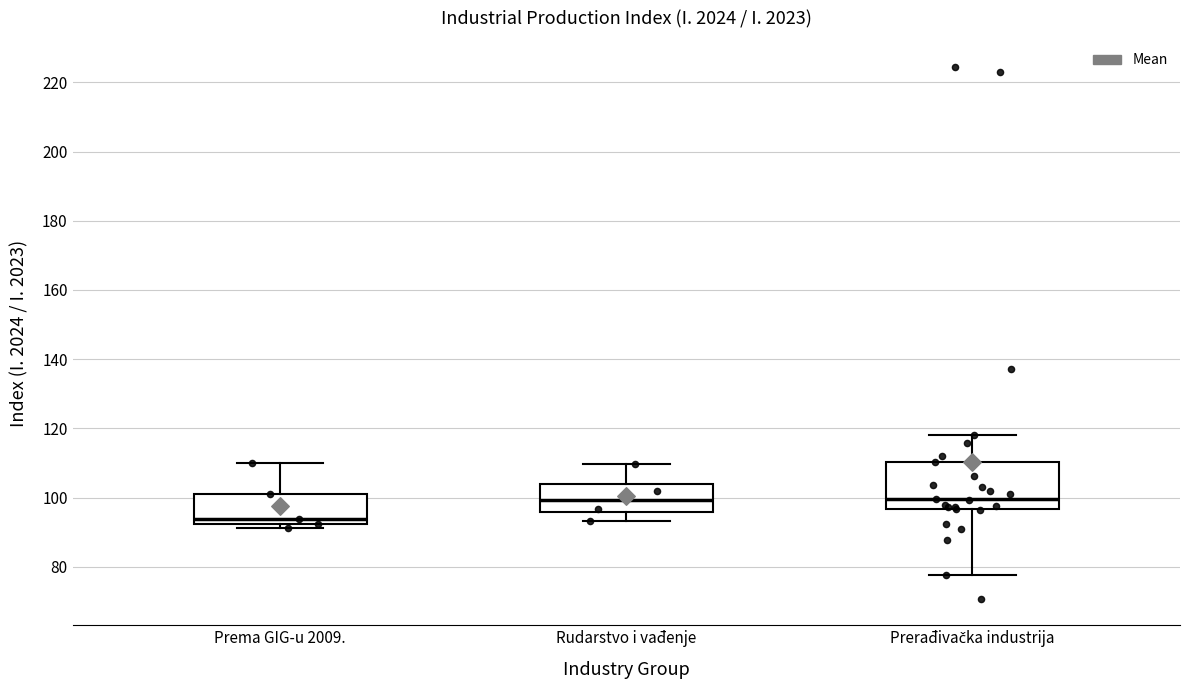

Comparing the boxes themselves (not the whiskers), which one is the tallest?

Prerađivačka industrija